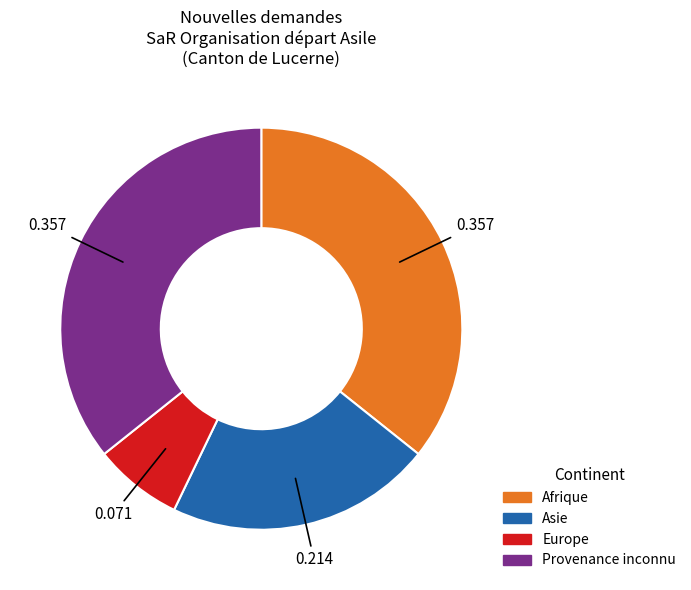

True or false: Asie accounts for 21% of the total.

True